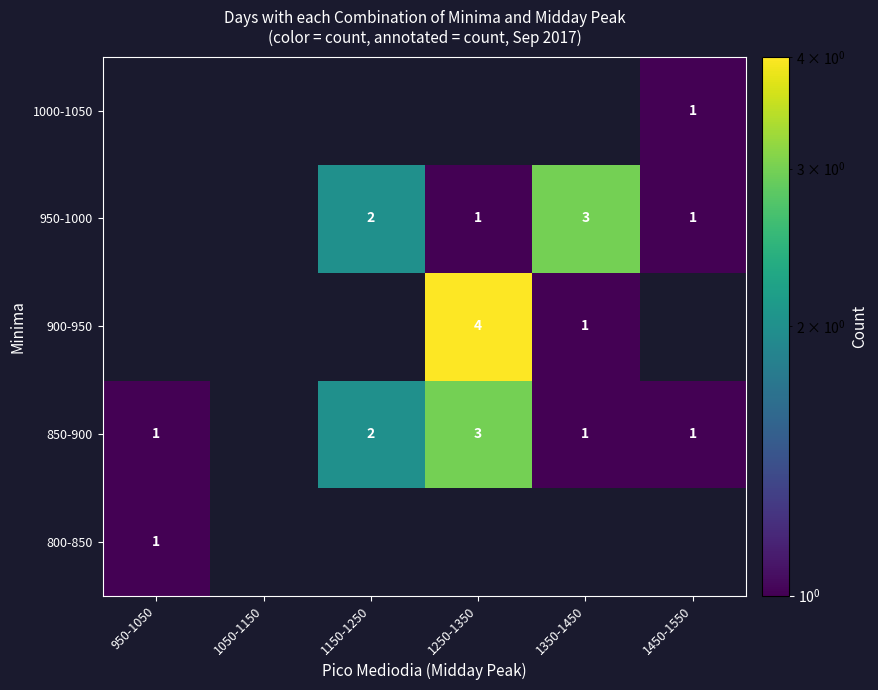

The 850-900 series shows 3 at 1150-1250. True or false?

False